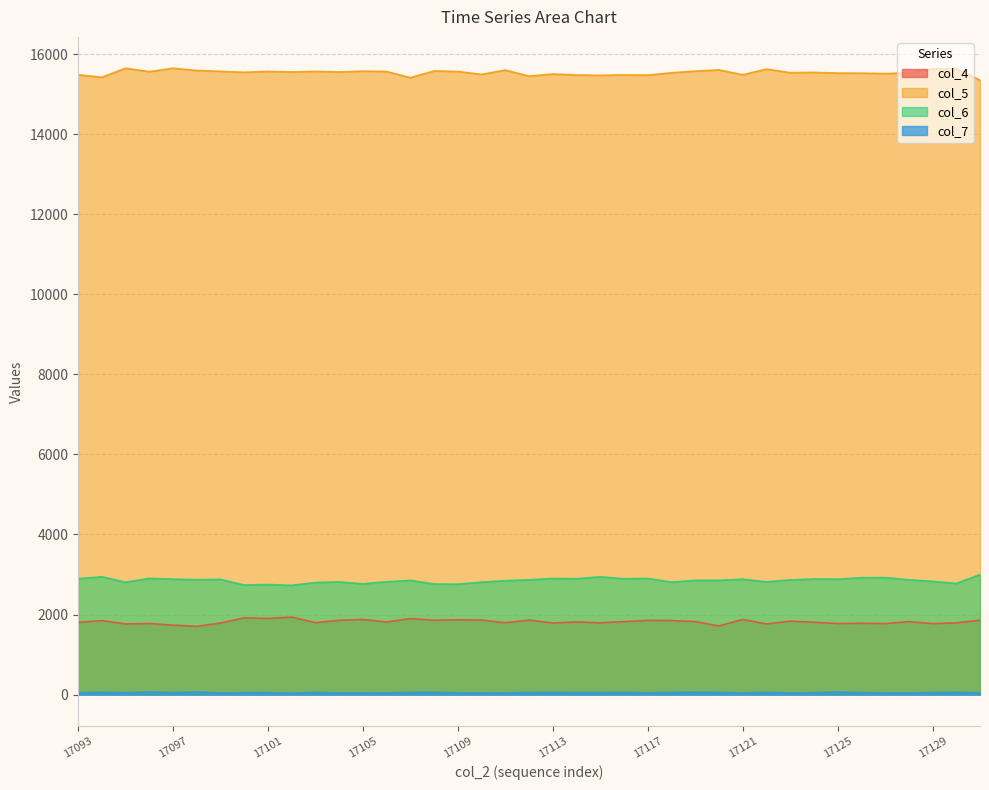

The value of col_6 at 17114 is 2894. True or false?

True